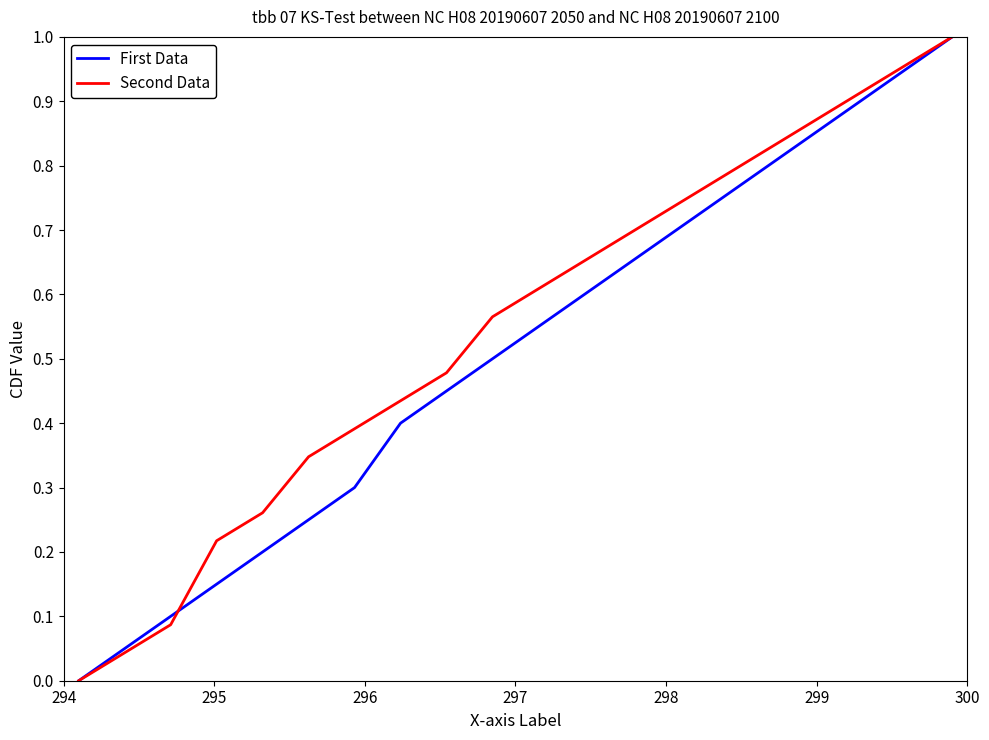

List the series in order of their peak value, highest first.

First Data, Second Data